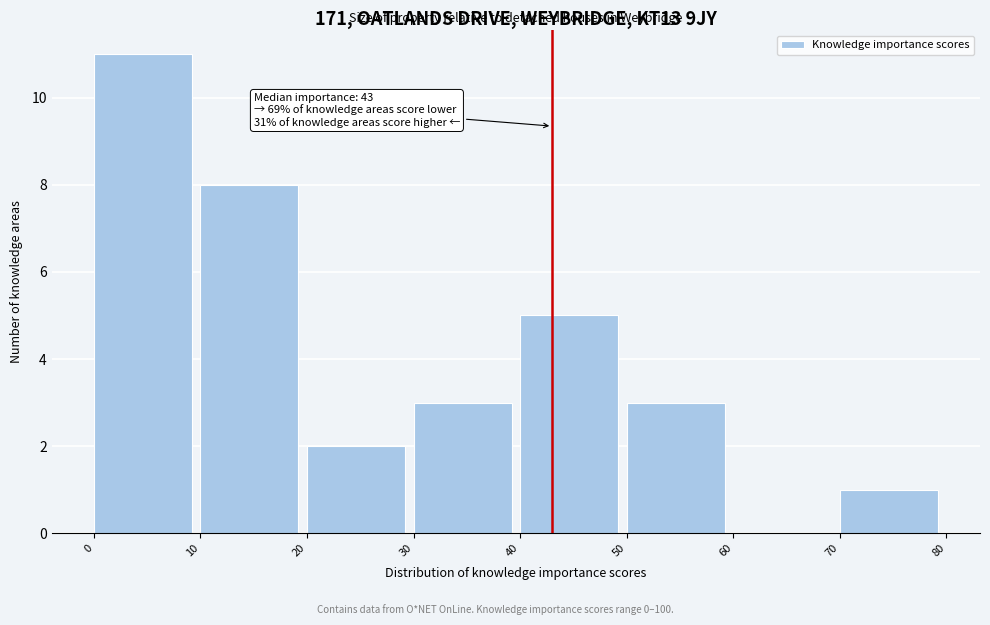

Over which range of the x-axis is the bar tallest?

0 to 10